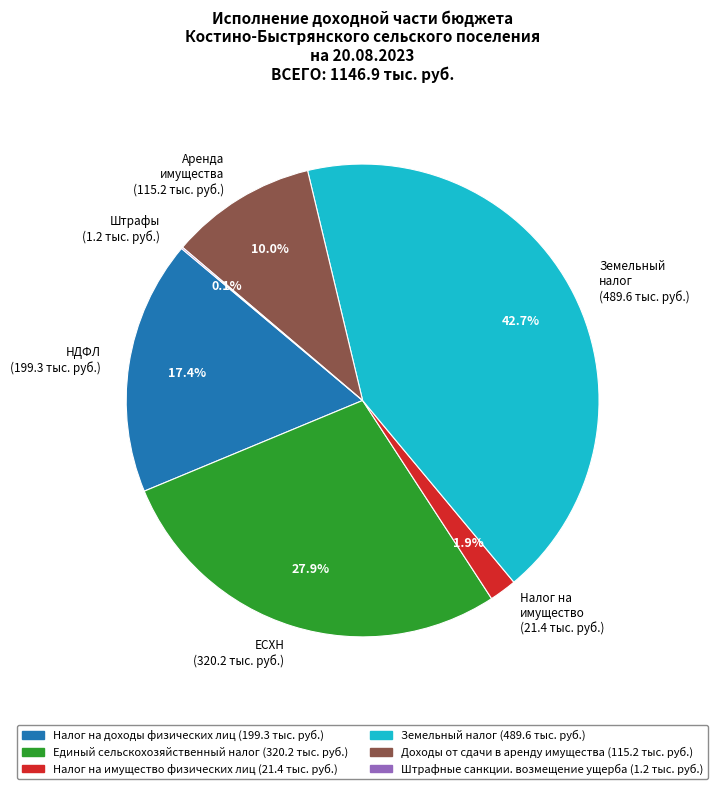

Which category has the biggest portion of the pie?

Земельный налог (489.6 тыс. руб.)